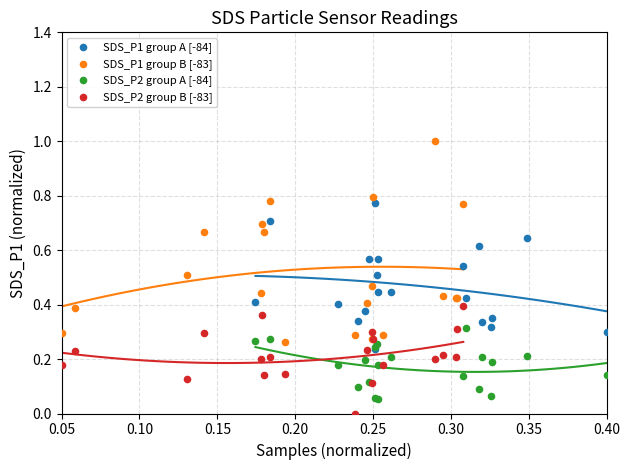

Which series contains the highest Y value?

SDS_P1 group B [-83]